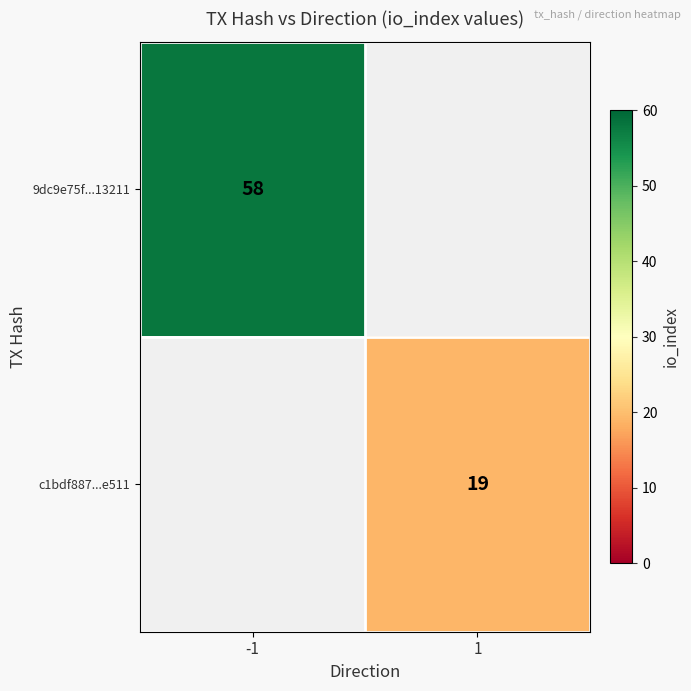

True or false: 9dc9e75f...13211 has a value of 58 at -1.

True